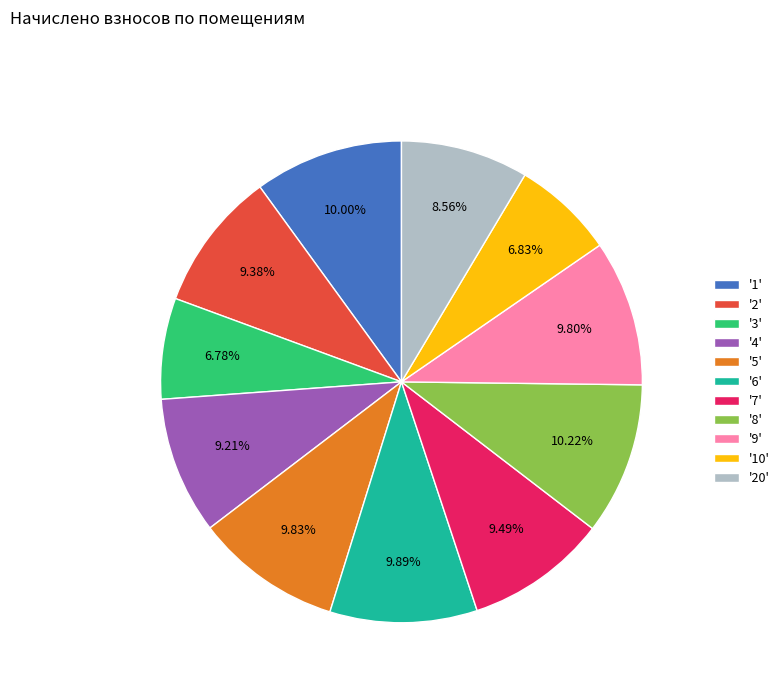

Does '20' account for over 50% of the chart?

No